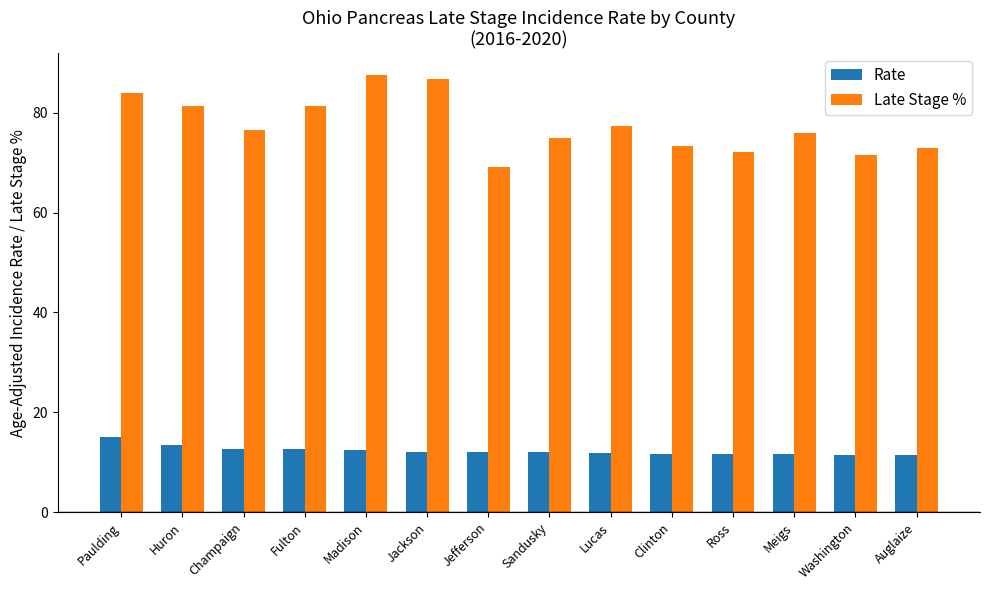

What is the difference between the maximum and minimum values in the Rate series?

3.7